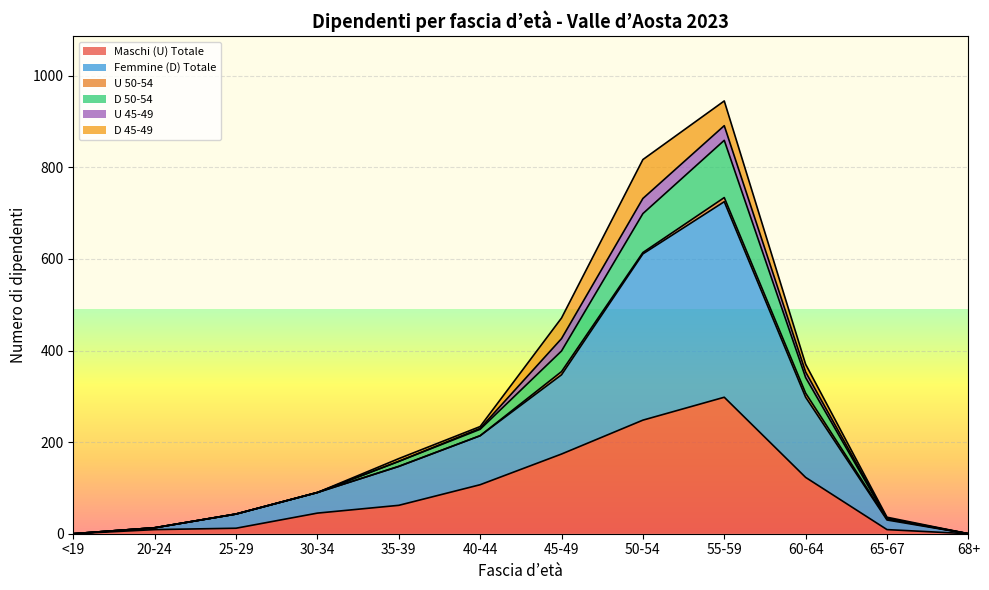

What is the highest value of the Maschi (U) Totale series?

298